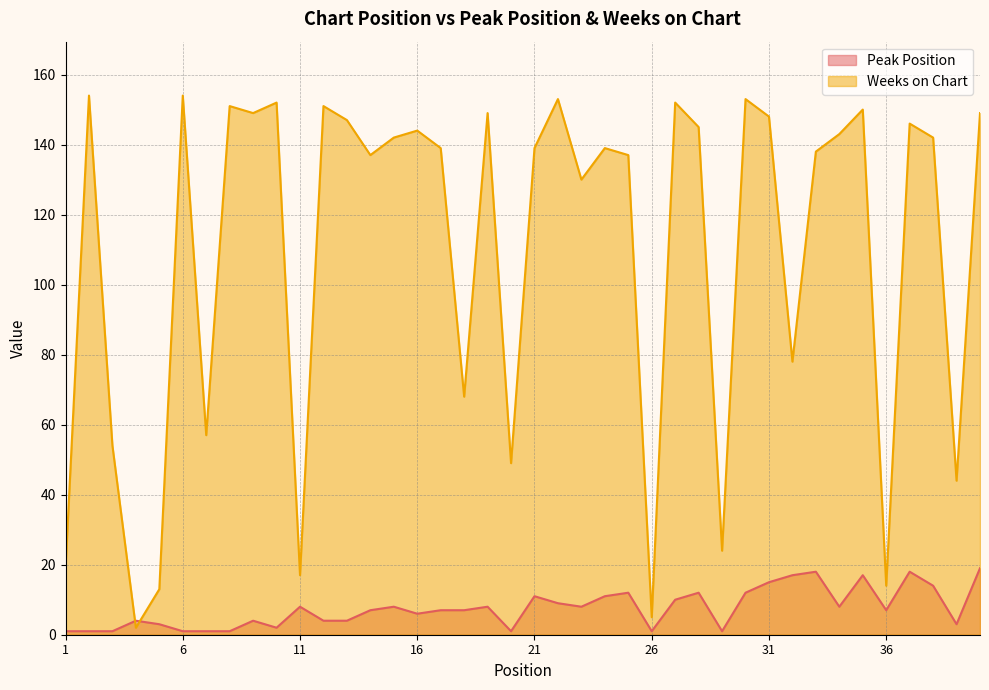

True or false: Peak Position and Weeks on Chart cross at least once.

True